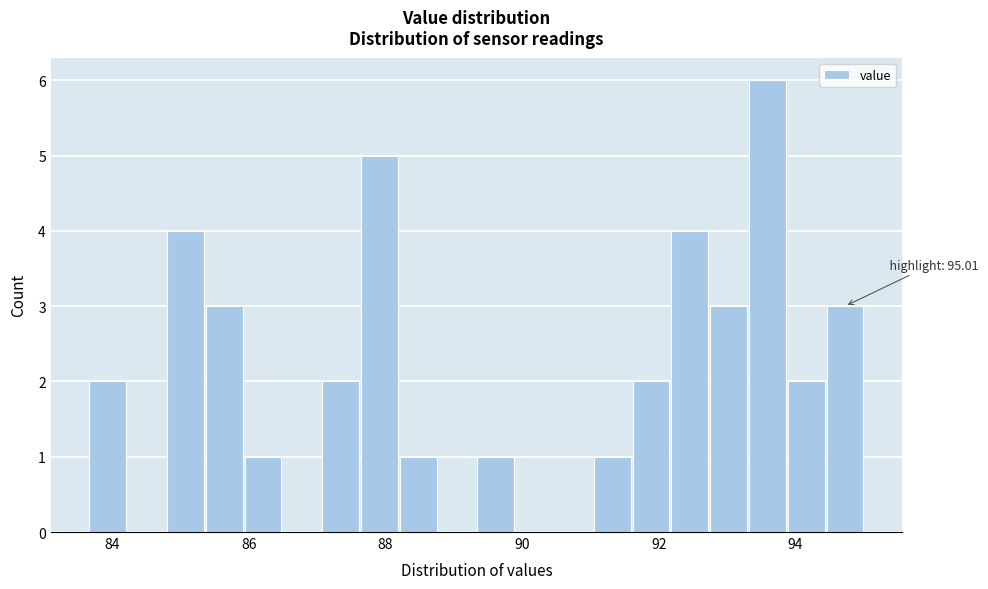

Read against the x-axis, roughly where is the centre of the tallest bar?

93.6